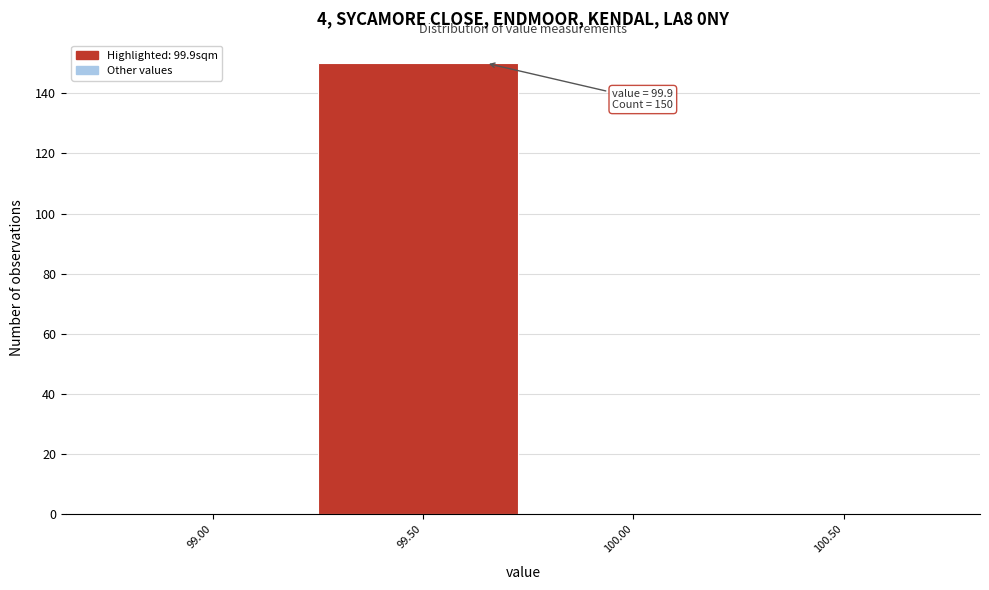

Reading left to right, what are all the values shown in this chart?

99.00=0	99.50=150	100.00=0	100.50=0